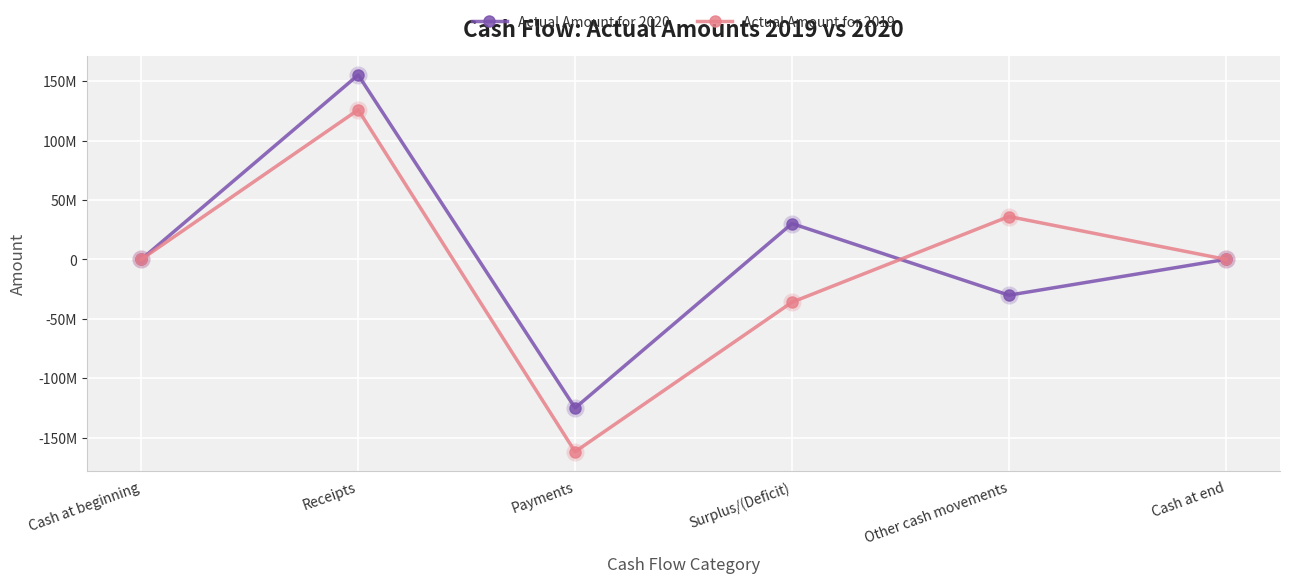

Reading left to right, transcribe all the data shown in this chart.

Actual Amount for 2020: Cash at beginning=2084	Receipts=155198455	Payments=-125056979	Surplus/(Deficit)=30141476	Other cash movements=-30141847	Cash at end=1713
Actual Amount for 2019: Cash at beginning=5292	Receipts=125848798	Payments=-161910550	Surplus/(Deficit)=-36061752	Other cash movements=36058544	Cash at end=2084